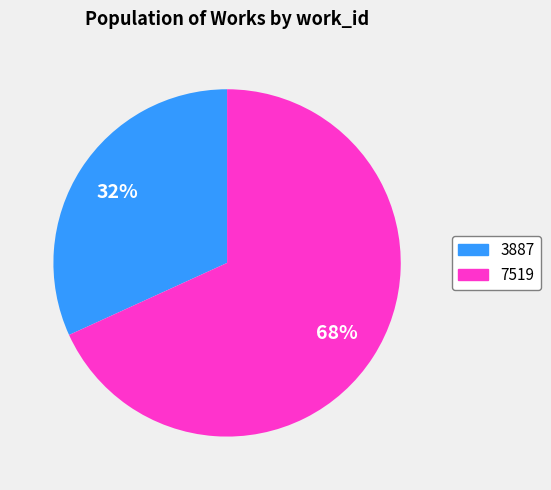

How many slices are in this pie chart?

2